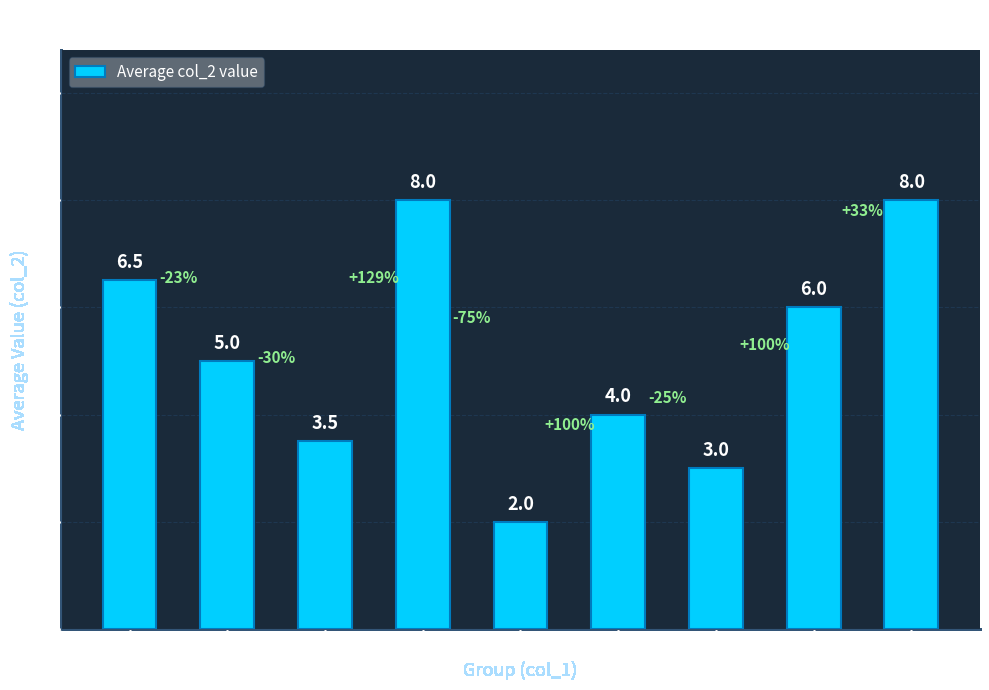

Which category has the lowest value across all series?

5